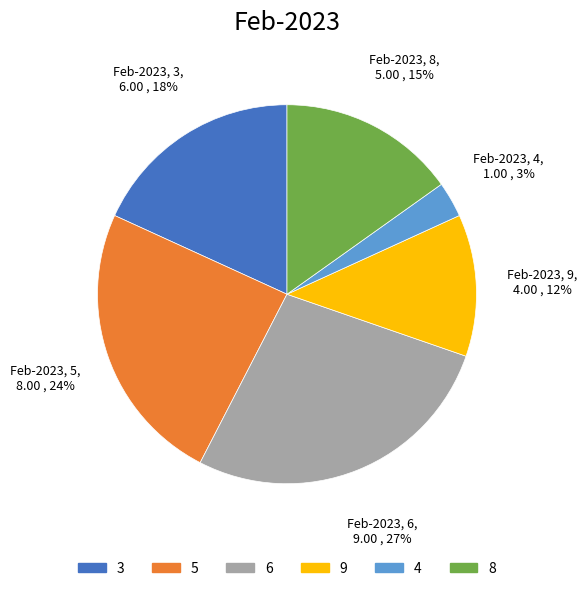

How many segments does this pie chart have?

6